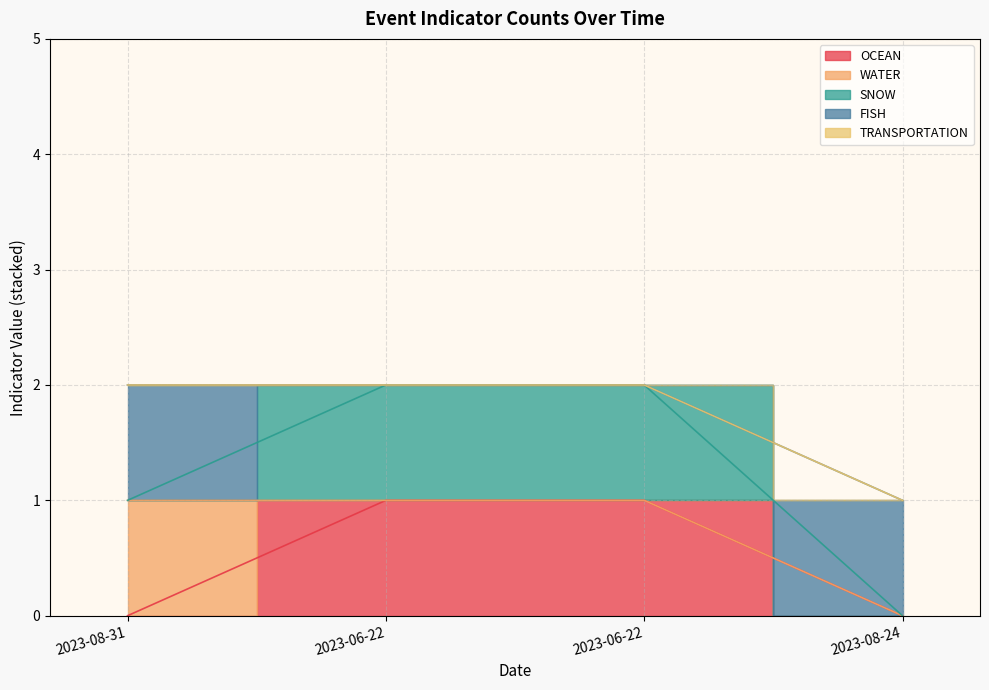

Which series has the largest range (max minus min)?

OCEAN